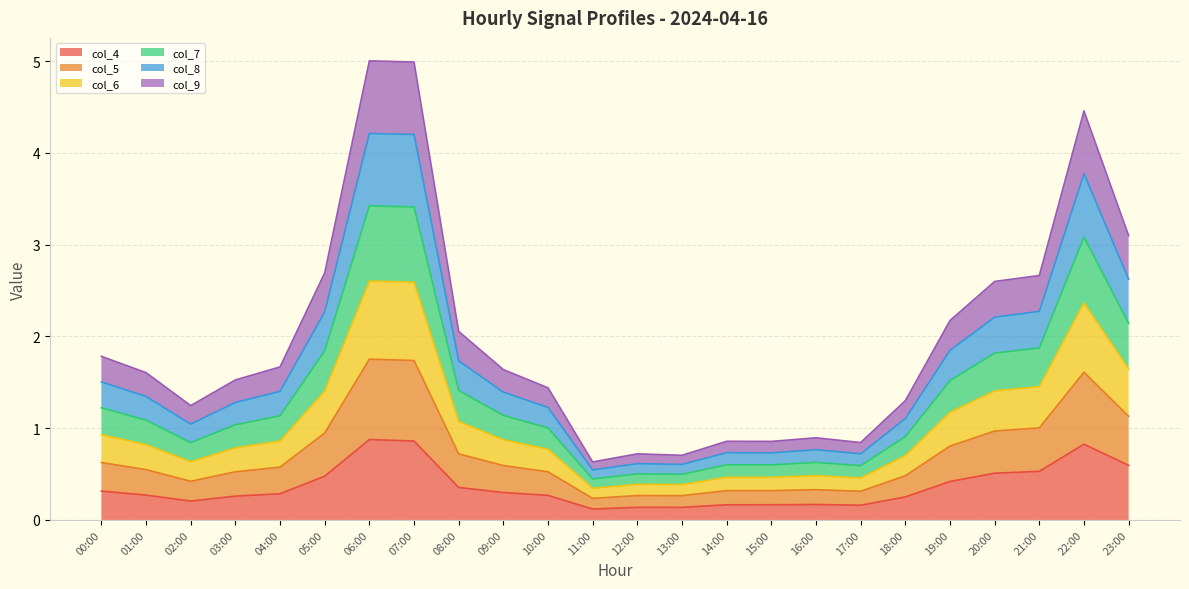

True or false: col_4 and col_7 cross at least once.

False